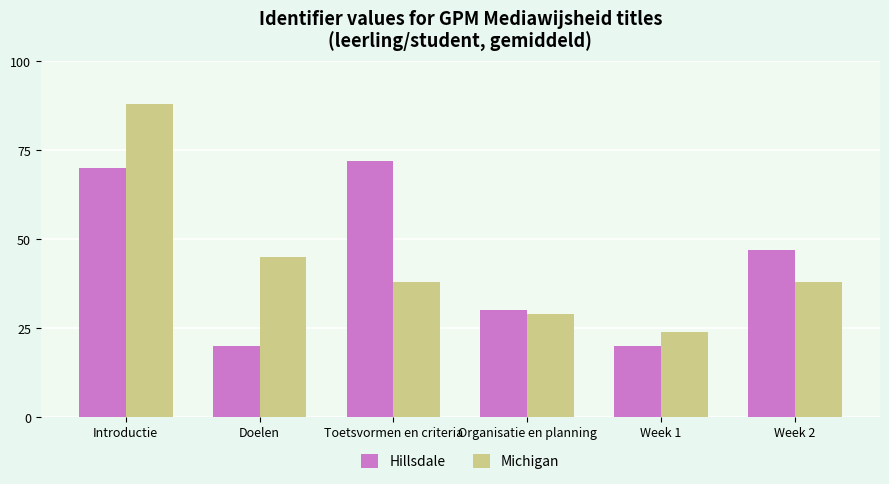

List the series in order of their peak value, highest first.

Michigan, Hillsdale